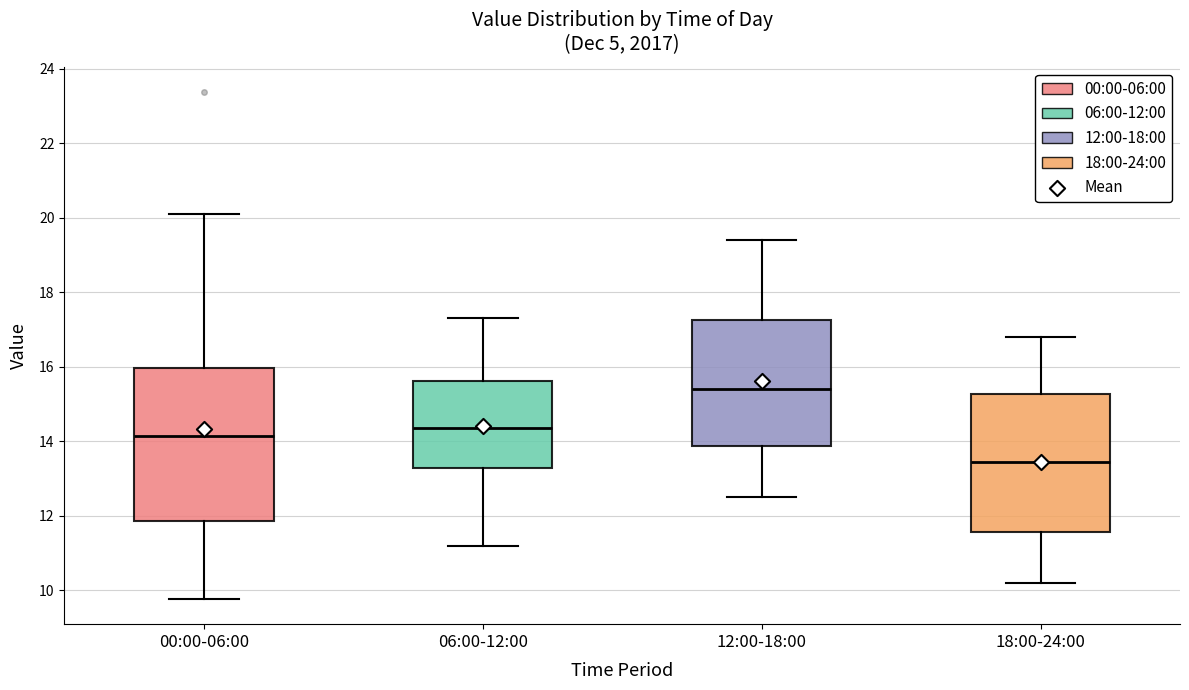

Where is the lower edge of the box for 18:00-24:00 on the y-axis? The values are not printed on the chart, so give them approximately, as read against the axis.

11.6